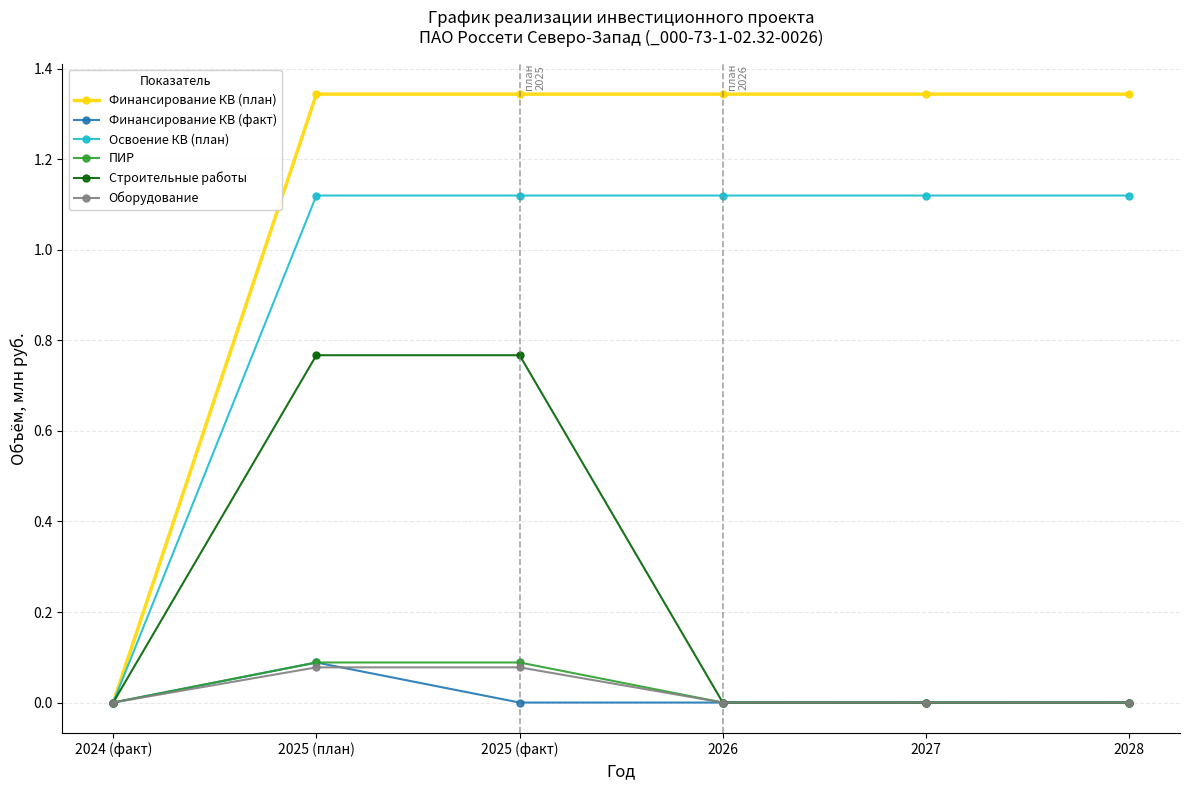

Does the chart have visible grid lines?

Yes